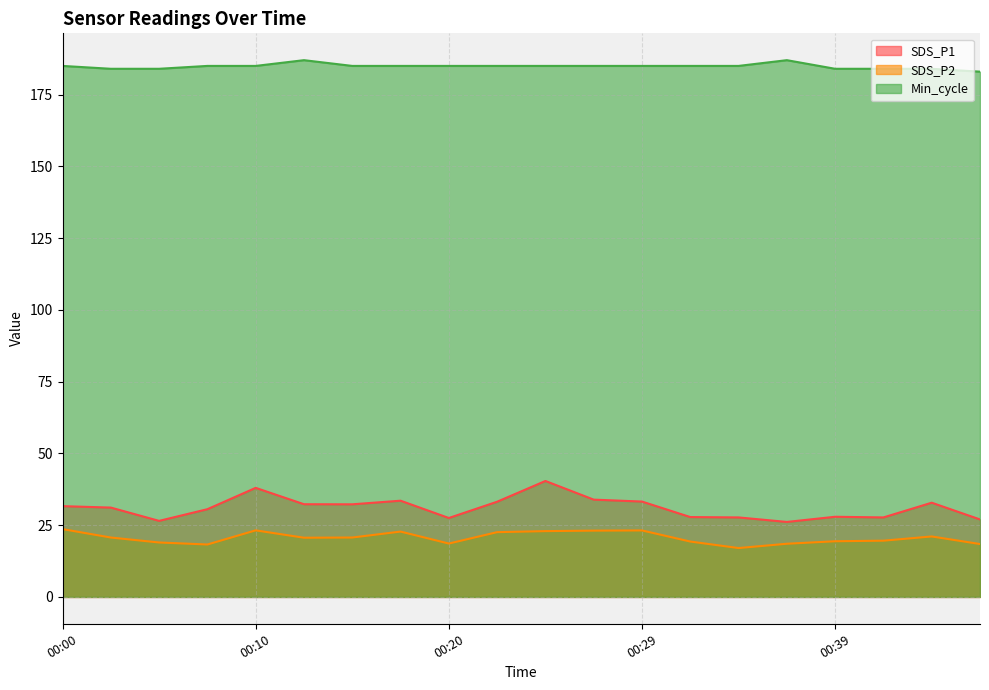

What is the spread (max minus min) of values at 00:17?

162.2